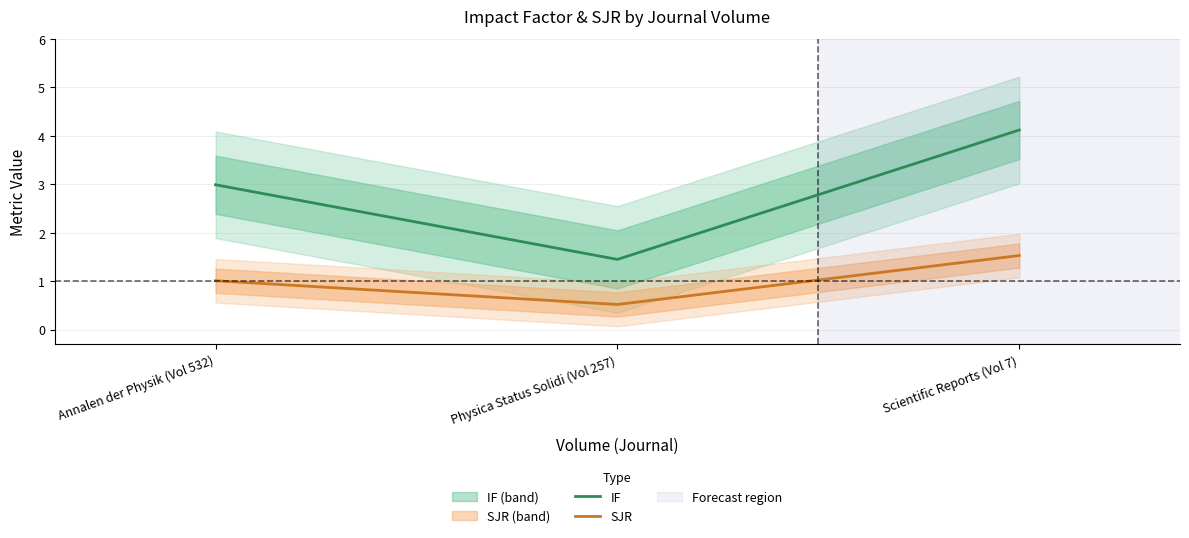

At which category is the sum across all series the highest?

Scientific Reports (Vol 7)